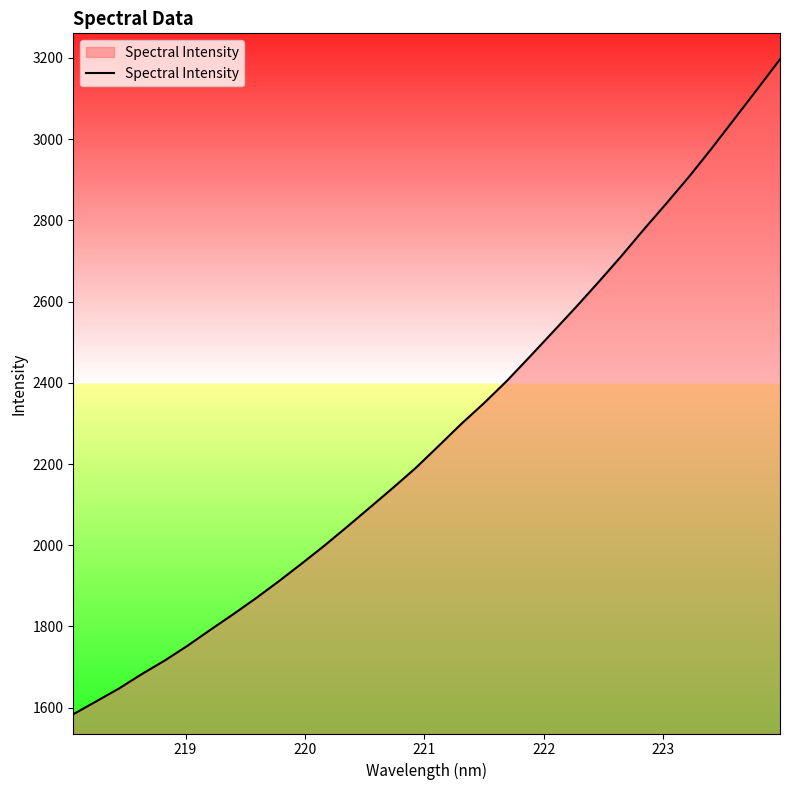

How many lines are shown in the chart?

1